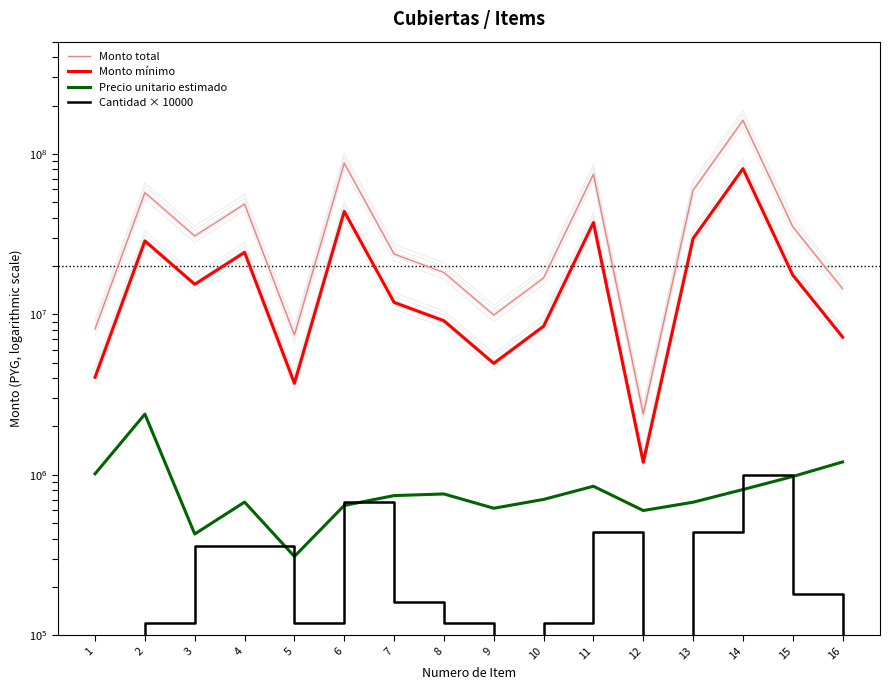

Reading left to right, what are all the values shown in this chart?

Monto total: 1=8108240	2=57308328	3=30762720	4=48632112	5=7429608	6=87535992	7=23727584	8=18217440	9=9894272	10=16845120	11=74615816	12=2393572	13=59337784	14=161770600	15=35101440	16=14423280
Monto mínimo: 1=4054120	2=28654164	3=15381360	4=24316056	5=3714804	6=43767996	7=11863792	8=9108720	9=4947136	10=8422560	11=37307908	12=1196786	13=29668892	14=80885300	15=17550720	16=7211640
Precio unitario estimado: 1=1013530	2=2387847	3=427260	4=675446	5=309567	6=643647	7=741487	8=759060	9=618392	10=701880	11=847907	12=598393	13=674293	14=808853	15=975040	16=1201940
Cantidad × 10000: 1=40000	2=120000	3=360000	4=360000	5=120000	6=680000	7=160000	8=120000	9=80000	10=120000	11=440000	12=20000	13=440000	14=1000000	15=180000	16=60000